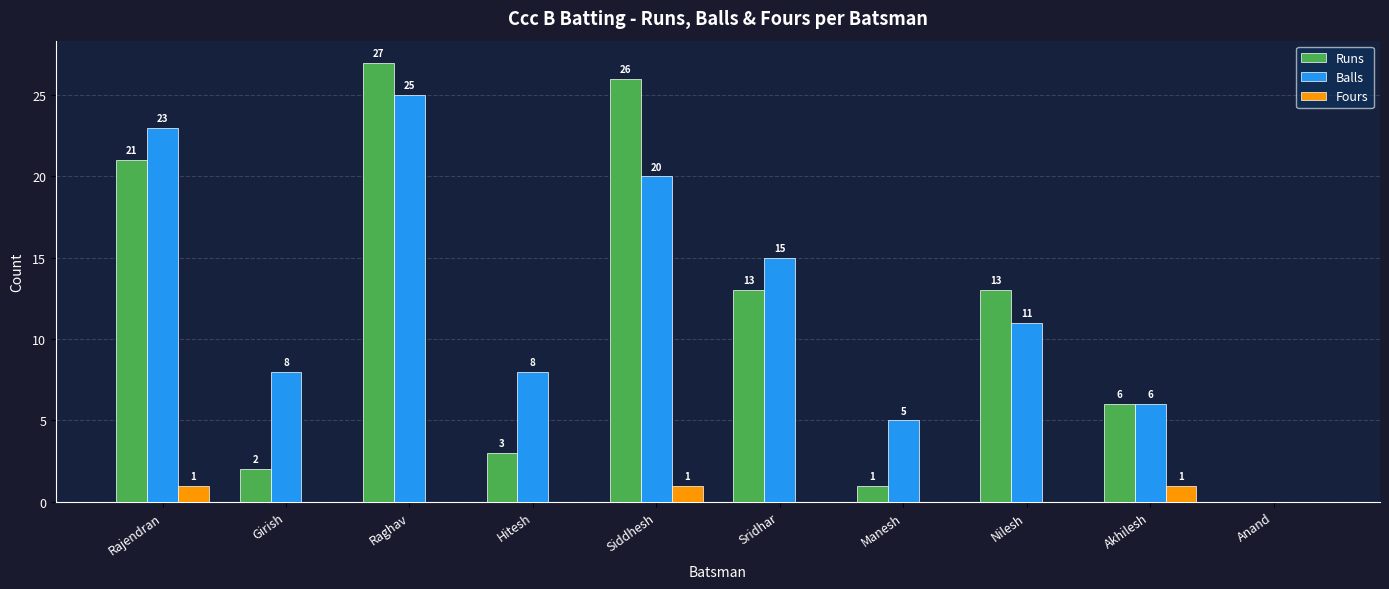

Reading right to left, extract all data points from this chart.

Runs: Anand=0	Akhilesh=6	Nilesh=13	Manesh=1	Sridhar=13	Siddhesh=26	Hitesh=3	Raghav=27	Girish=2	Rajendran=21
Balls: Anand=0	Akhilesh=6	Nilesh=11	Manesh=5	Sridhar=15	Siddhesh=20	Hitesh=8	Raghav=25	Girish=8	Rajendran=23
Fours: Anand=0	Akhilesh=1	Nilesh=0	Manesh=0	Sridhar=0	Siddhesh=1	Hitesh=0	Raghav=0	Girish=0	Rajendran=1